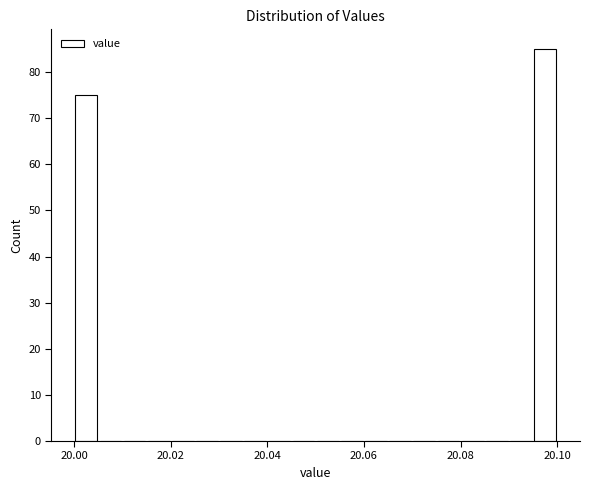

Read against the x-axis, roughly where is the centre of the tallest bar?

20.098